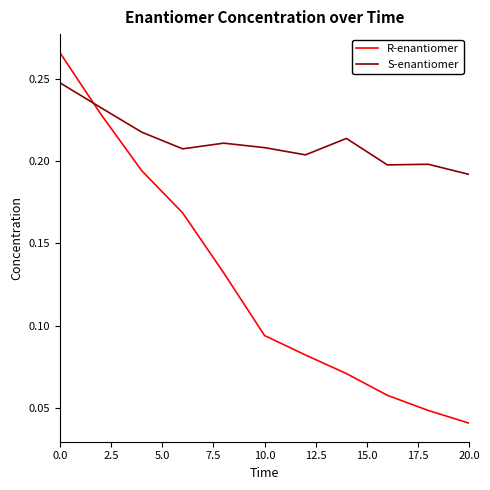

True or false: S-enantiomer has more than 1 points higher than both neighbors.

True